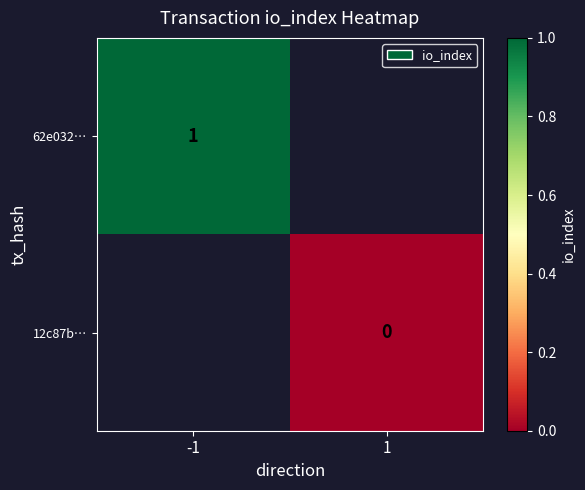

The 62e032… series shows 2 at -1. True or false?

False